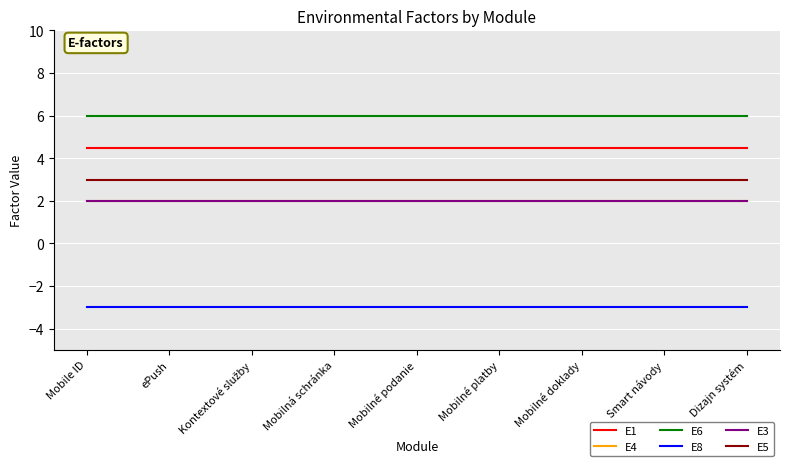

Does the chart display data point markers on the line(s)?

No